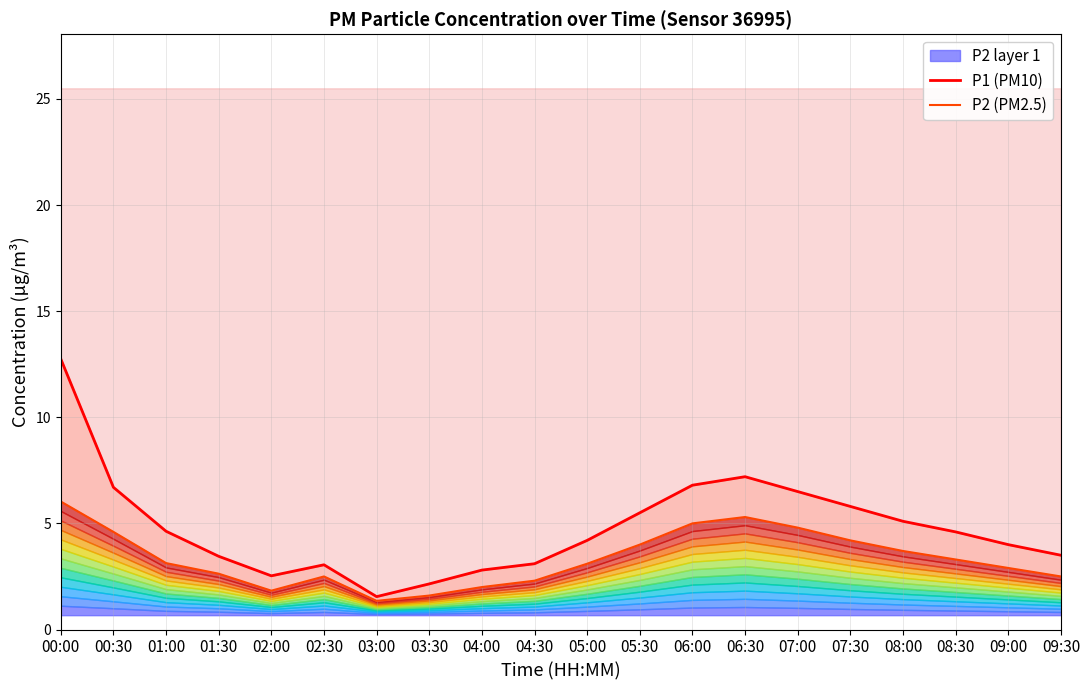

True or false: P1 (PM10) and P2 (PM2.5) cross at least once.

False